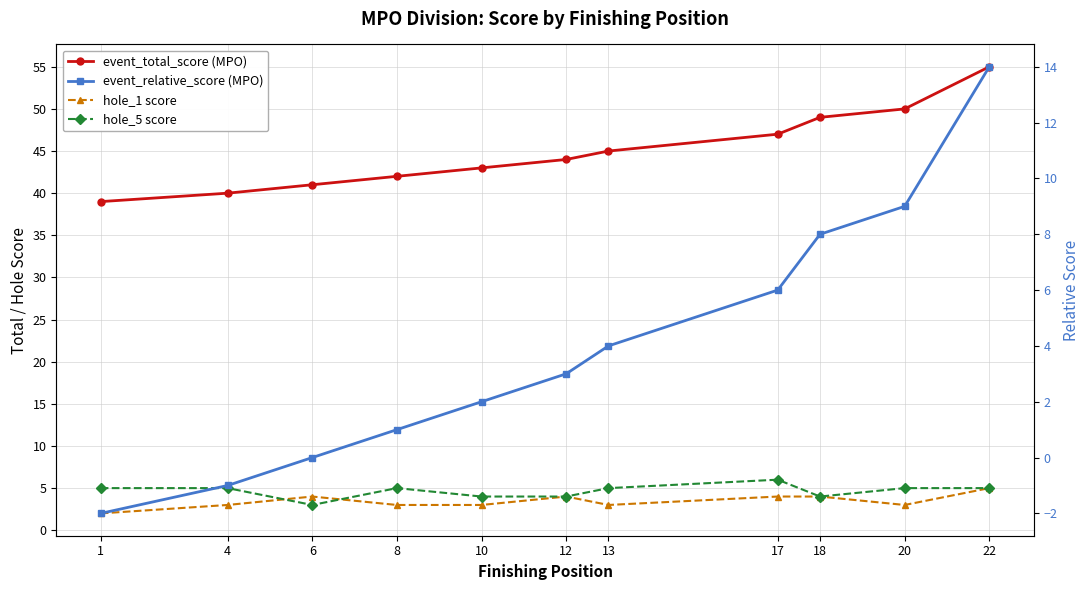

What is the total value across all series at 13?

57